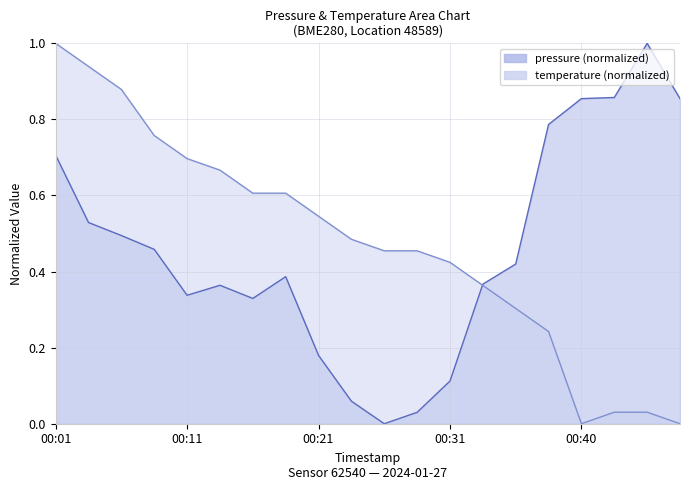

Reading right to left, what are all the values shown in this chart?

pressure: 0.9	1.0	0.9	0.9	0.8	0.4	0.4	0.1	0.0	0.0	0.1	0.2	0.4	0.3	0.4	0.3	0.5	0.5	0.5	0.7
temperature: 0.0	0.0	0.0	0.0	0.2	0.3	0.4	0.4	0.5	0.5	0.5	0.5	0.6	0.6	0.7	0.7	0.8	0.9	0.9	1.0